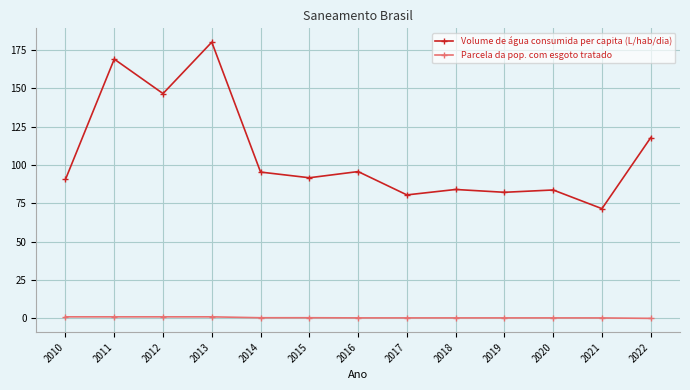

What is the spread (max minus min) of values at 2019?

81.9